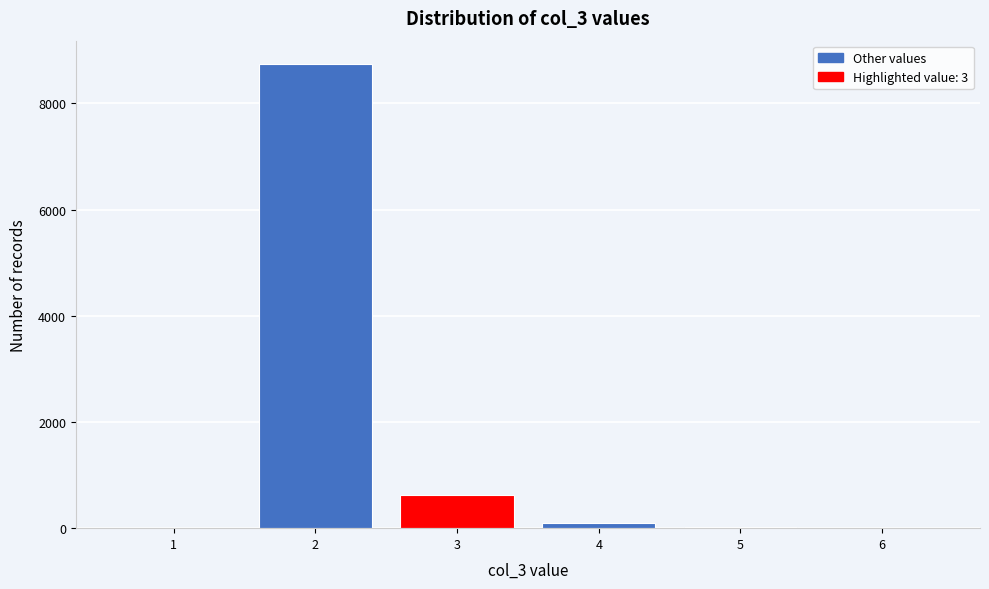

Reading left to right, transcribe this chart: for each bar, give the range it covers on the x-axis and its height. The values are not printed on the chart, so give them approximately, as read against the axis.

0.5 to 1.5: under 200
1.5 to 2.5: 8800
2.5 to 3.5: 600
3.5 to 4.5: under 200
4.5 to 5.5: under 200
5.5 to 6.5: under 200